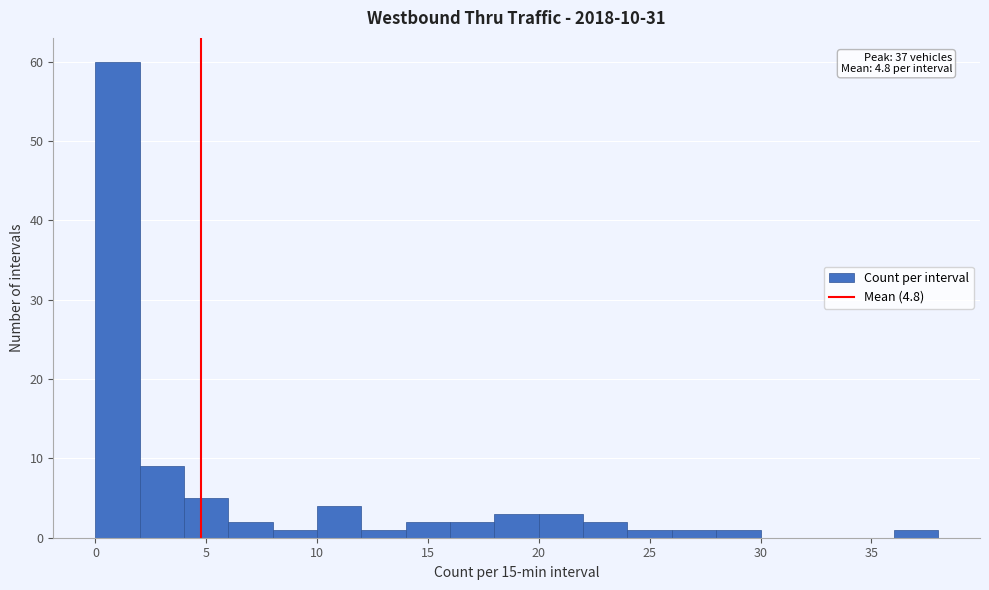

Over which range of the x-axis is the bar tallest?

0 to 2